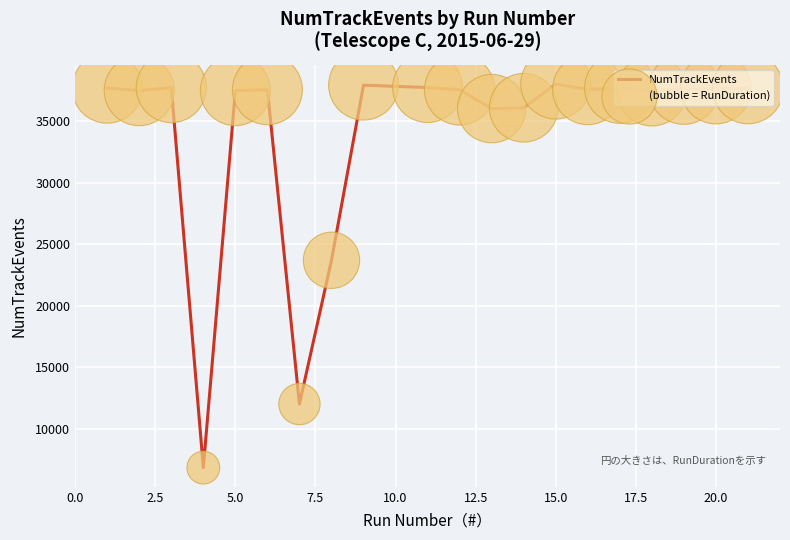

What is the maximum value shown in the chart?

38025